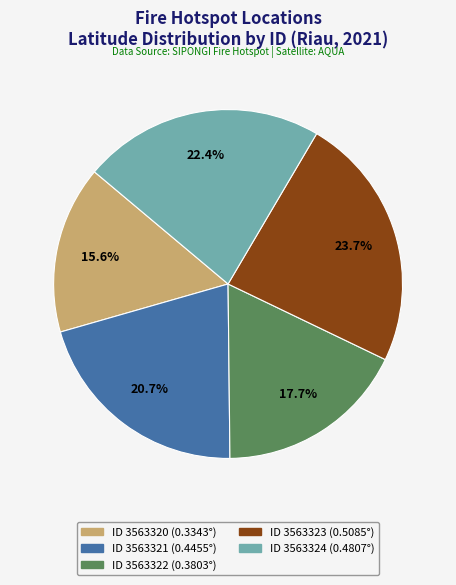

Is there a majority slice in this chart?

No